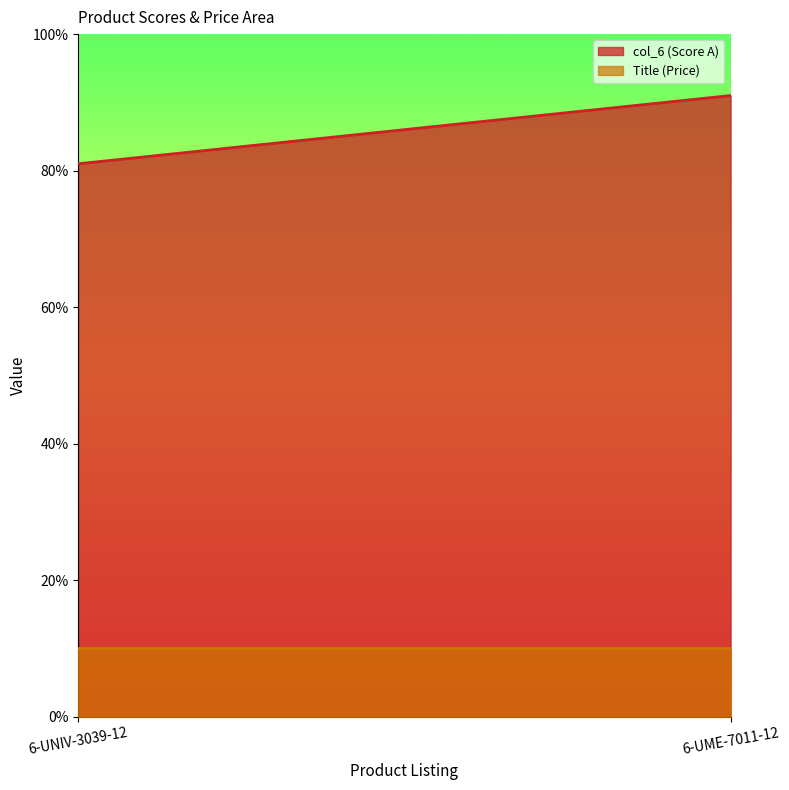

What is the greatest value displayed?

91.0